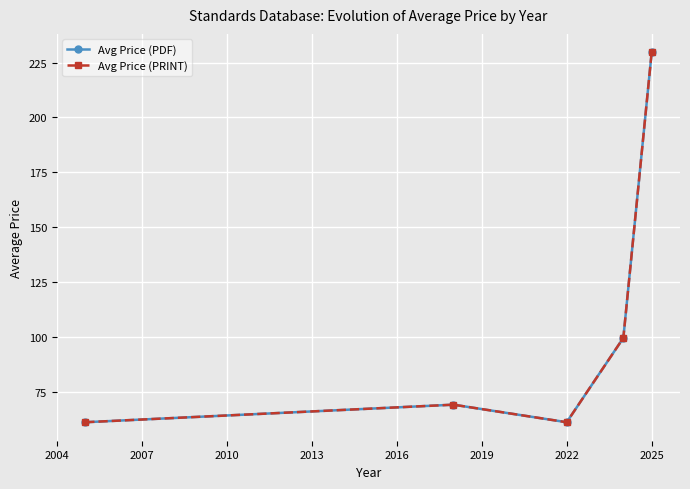

How many lines are shown in the chart?

2